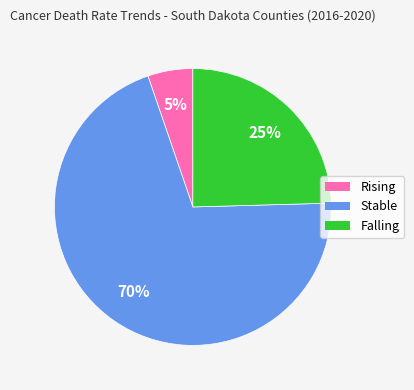

Which has a higher value, Falling or Stable?

Stable